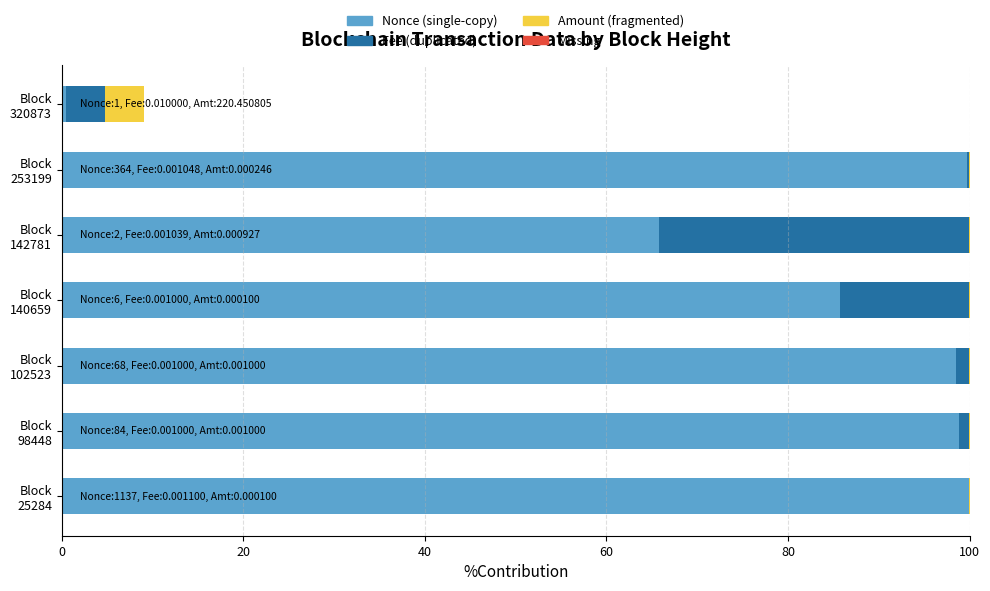

What is the difference between the second highest and second lowest values in the Fee (duplicated) series?

14.0